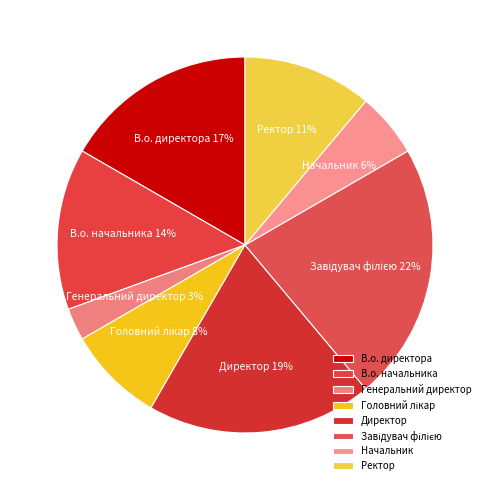

The В.о. начальника slice represents 6% of the pie. True or false?

False